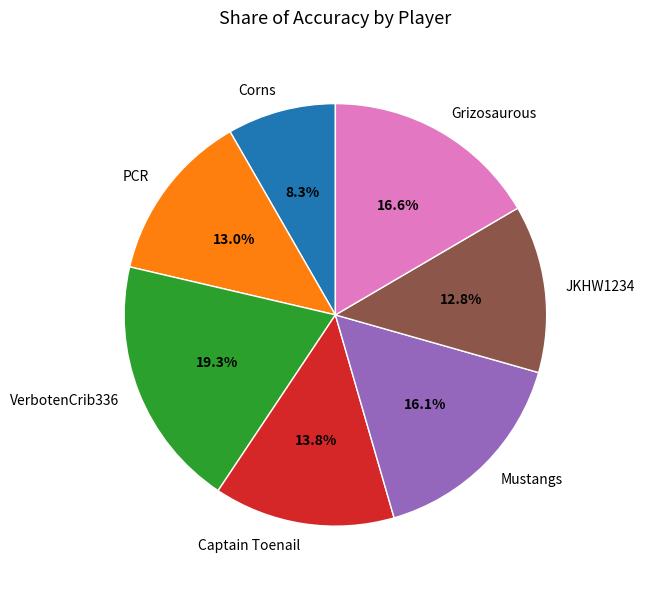

To the nearest percent, what is the combined percentage of Captain Toenail and Mustangs?

30%